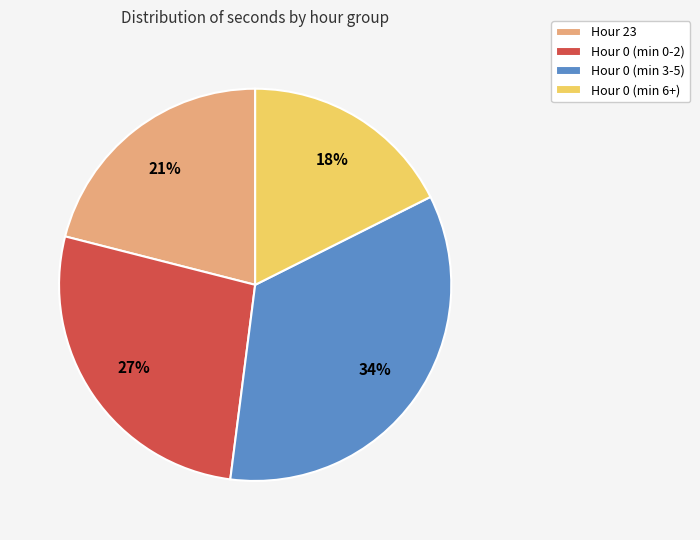

To the nearest percent, what portion does Hour 23 represent?

21%